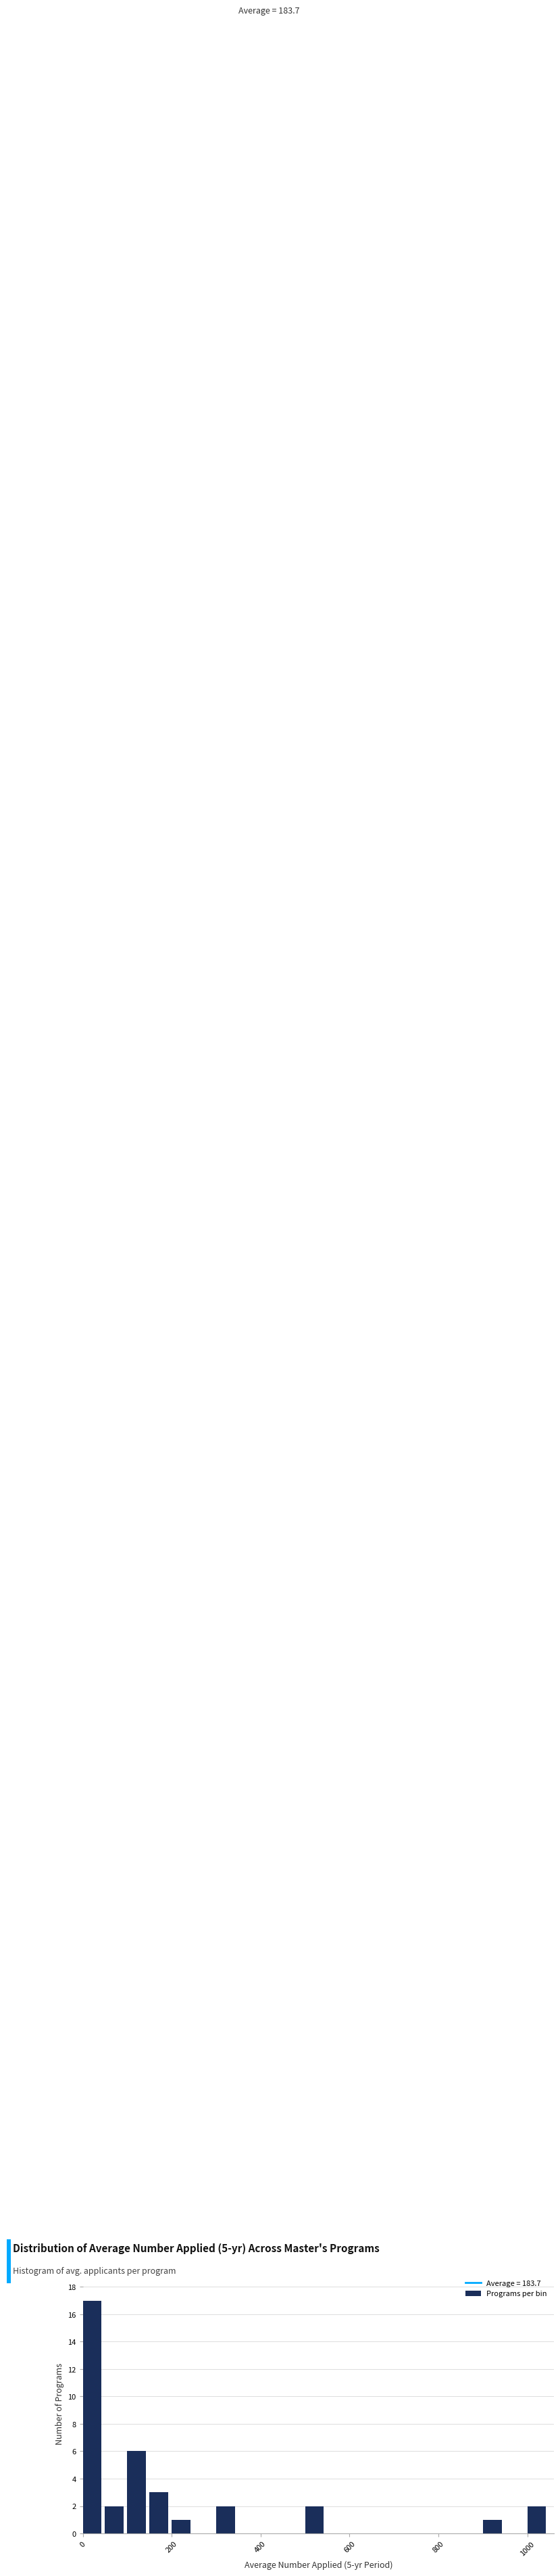

Around what value on the x-axis is the tallest bar? Give the approximate position of its centre, as read against the axis.

20